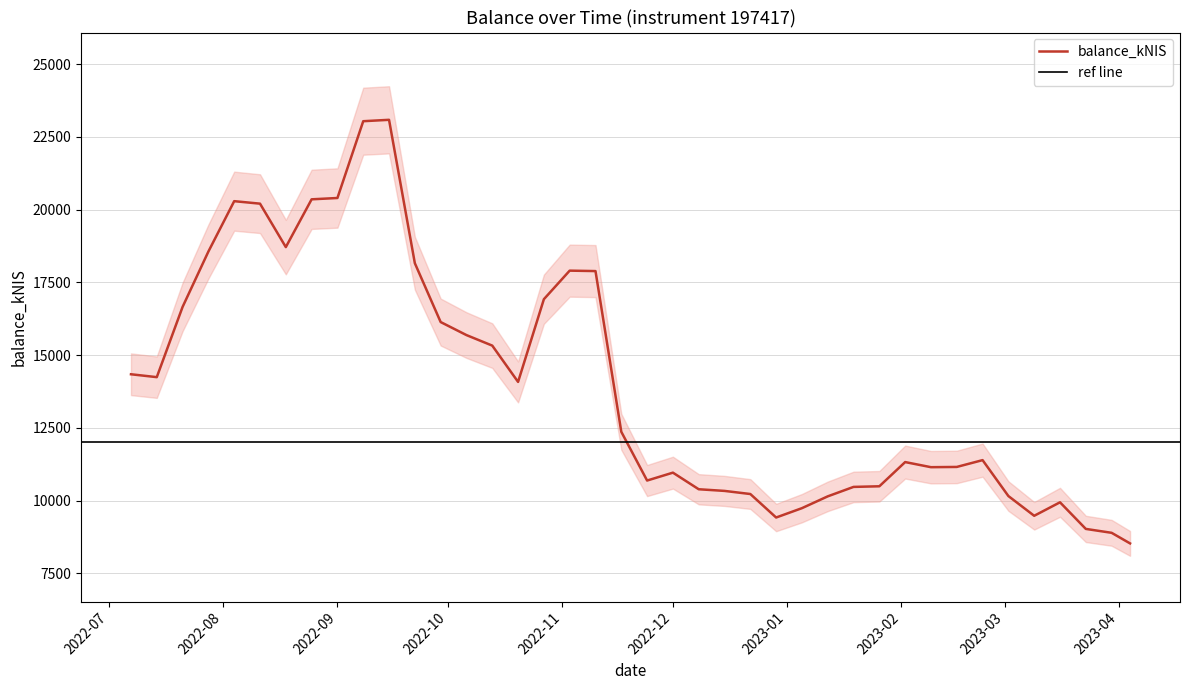

What is the maximum value for balance_kNIS?

23089.3